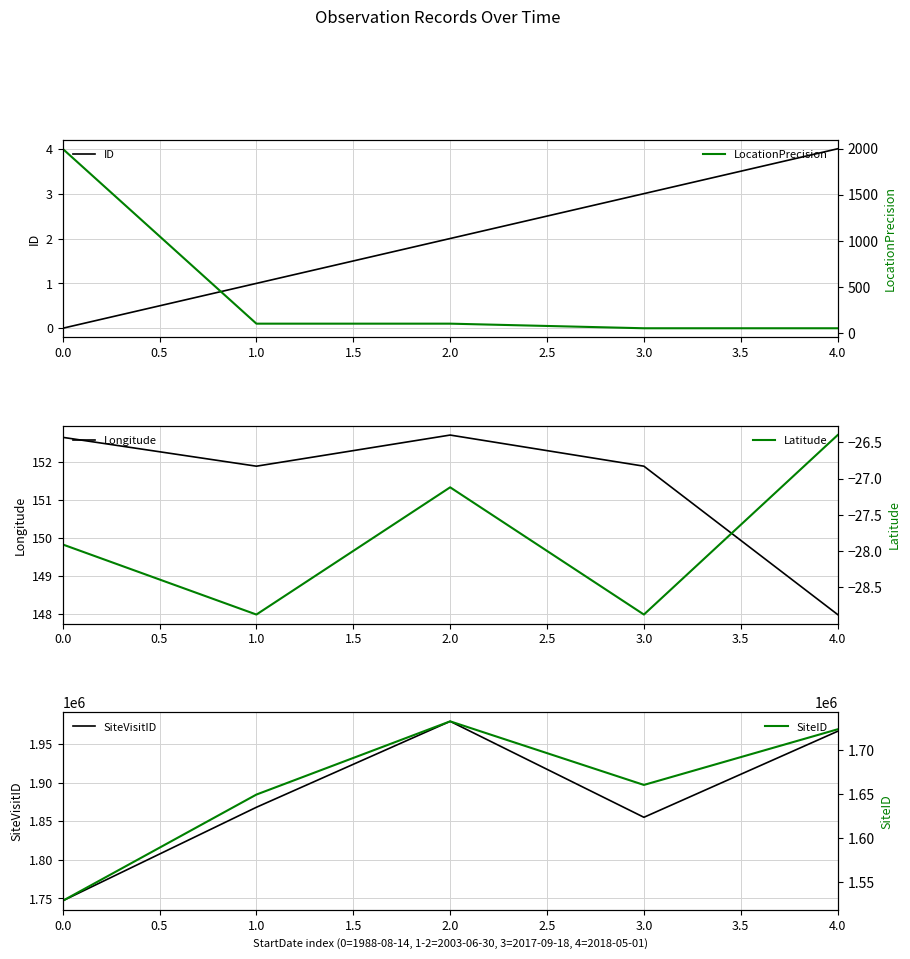

True or false: Longitude and SiteID intersect in this chart.

False